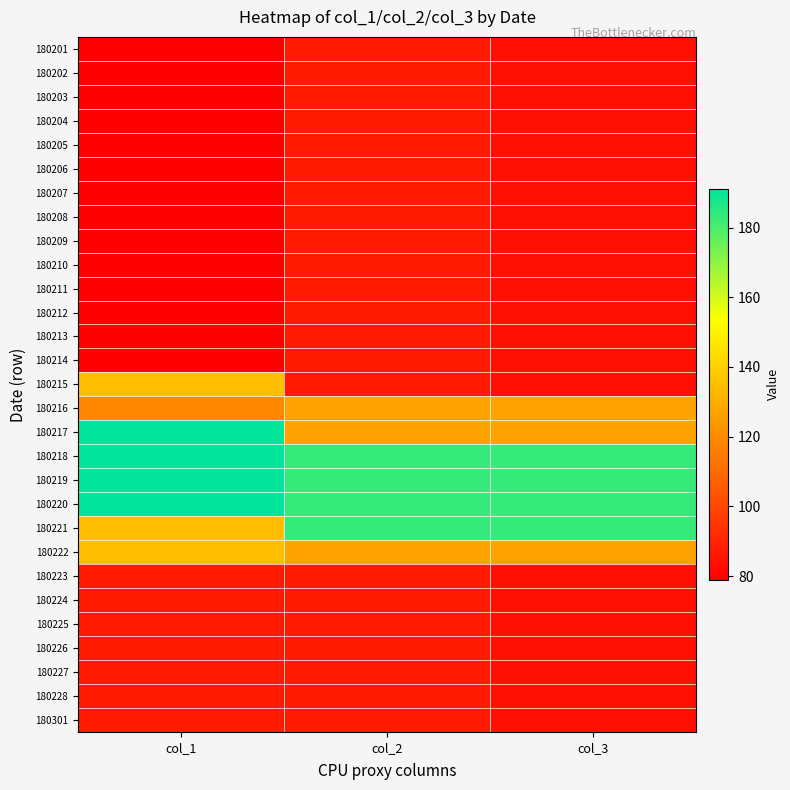

Reading left to right, transcribe all the data shown in this chart.

180201: col_1=79	col_2=87	col_3=84
180202: col_1=79	col_2=87	col_3=84
180203: col_1=79	col_2=87	col_3=84
180204: col_1=79	col_2=87	col_3=84
180205: col_1=79	col_2=87	col_3=84
180206: col_1=79	col_2=87	col_3=84
180207: col_1=79	col_2=87	col_3=84
180208: col_1=79	col_2=87	col_3=84
180209: col_1=79	col_2=87	col_3=84
180210: col_1=79	col_2=87	col_3=84
180211: col_1=79	col_2=87	col_3=84
180212: col_1=79	col_2=87	col_3=84
180213: col_1=79	col_2=87	col_3=84
180214: col_1=79	col_2=87	col_3=84
180215: col_1=135	col_2=87	col_3=84
180216: col_1=119	col_2=127	col_3=127
180217: col_1=191	col_2=127	col_3=127
180218: col_1=191	col_2=183	col_3=183
180219: col_1=191	col_2=183	col_3=183
180220: col_1=191	col_2=183	col_3=183
180221: col_1=135	col_2=183	col_3=183
180222: col_1=135	col_2=127	col_3=127
180223: col_1=87	col_2=87	col_3=84
180224: col_1=87	col_2=87	col_3=84
180225: col_1=87	col_2=87	col_3=84
180226: col_1=87	col_2=87	col_3=84
180227: col_1=87	col_2=87	col_3=84
180228: col_1=87	col_2=87	col_3=84
180301: col_1=87	col_2=87	col_3=84